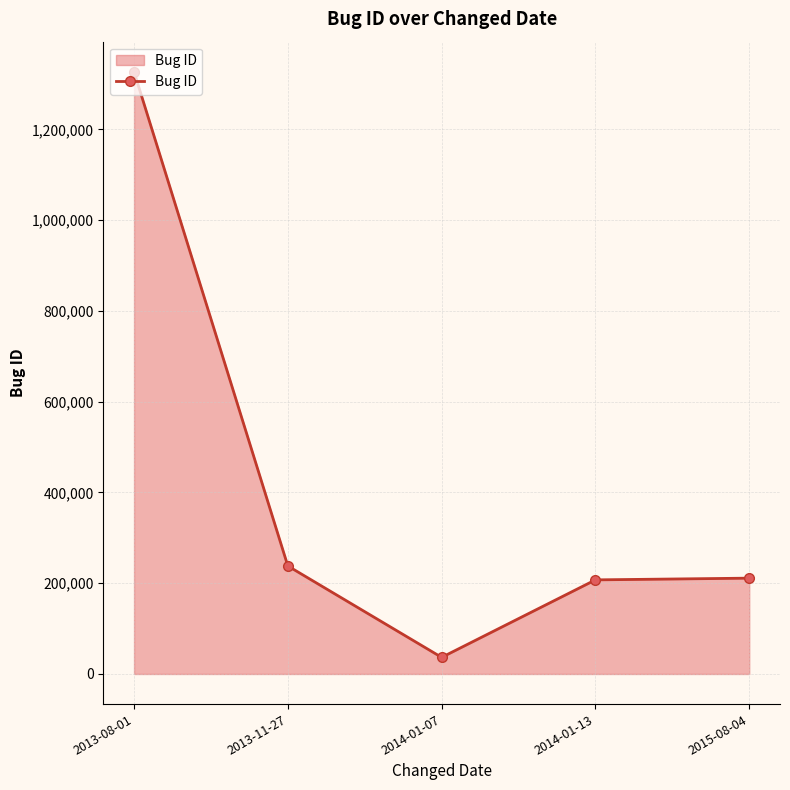

What is the ratio of the value at 2014-01-13 to the value at 2013-08-01?

0.2